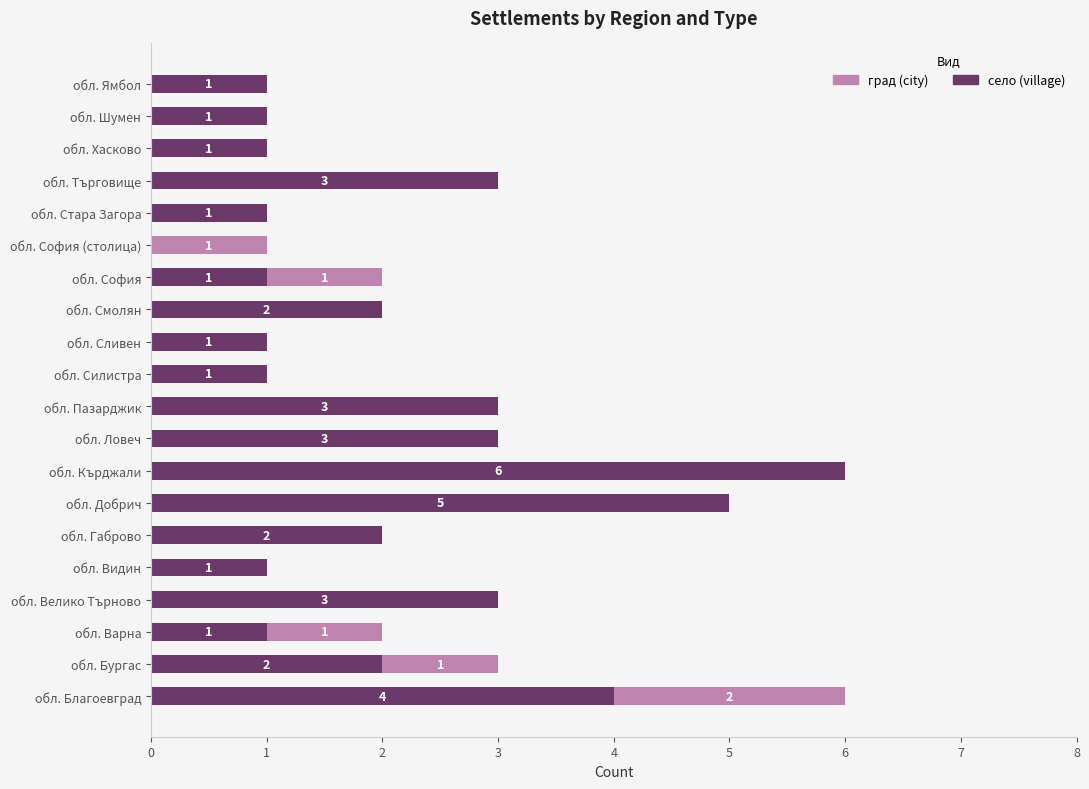

Read the село (village) value at обл. Кърджали.

6